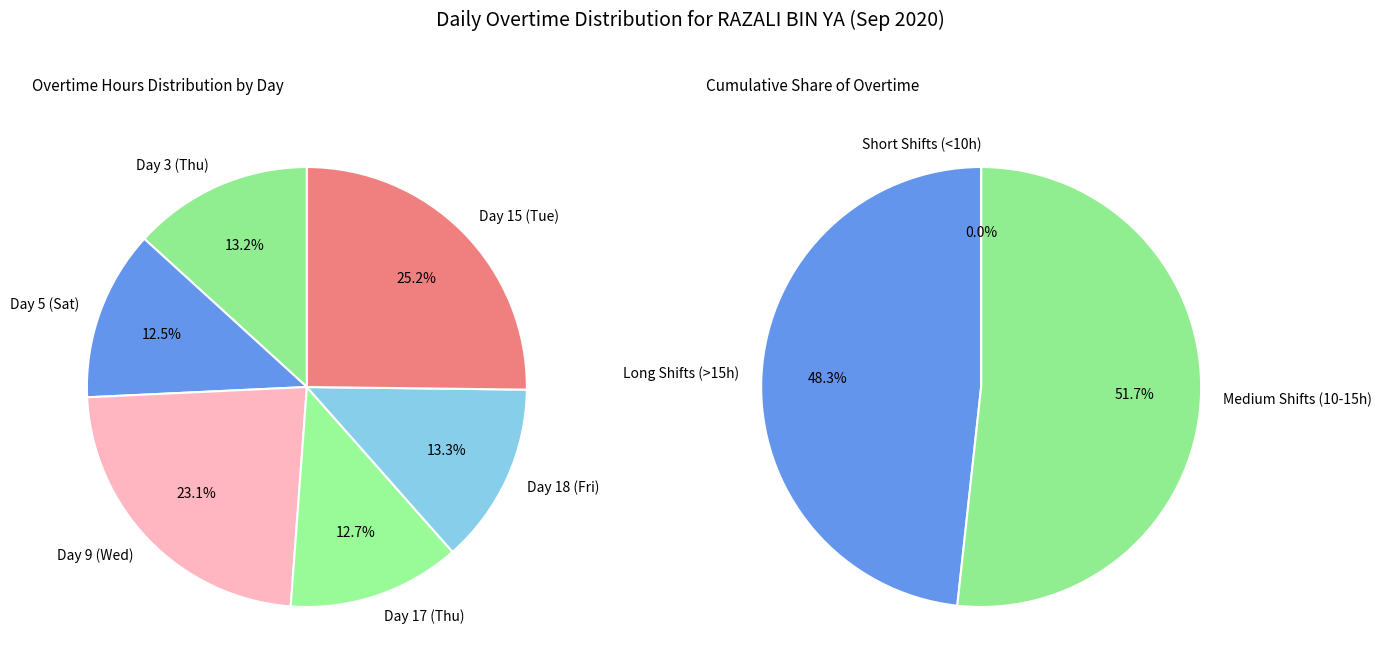

Does any single category account for the majority?

No